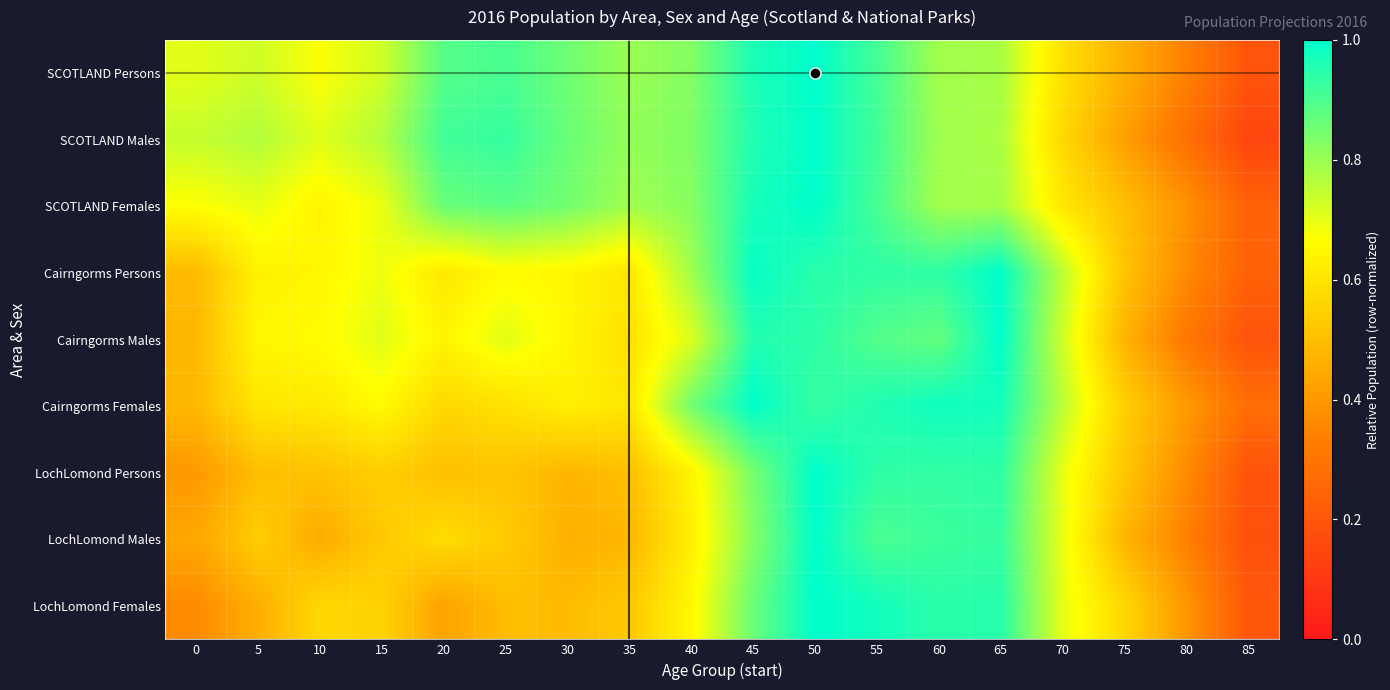

Which has a higher value, 35 or 70?

35